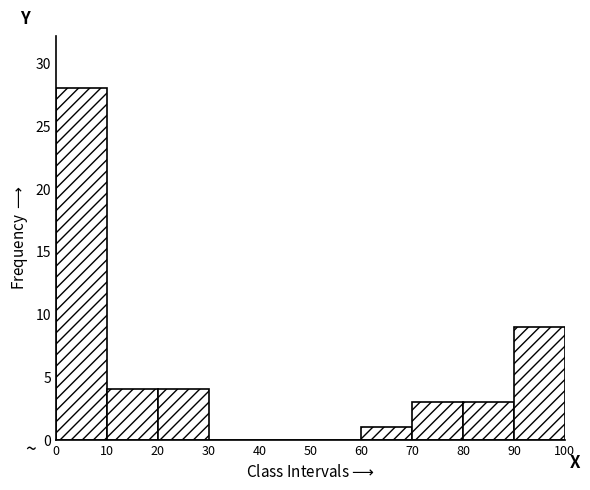

Reading left to right, list every bar in this chart as the range it spans on the x-axis followed by its height. The values are not printed on the chart, so give them approximately, as read against the axis.

0 to 10: 28
10 to 20: 4
20 to 30: 4
30 to 40: 0
40 to 50: 0
50 to 60: 0
60 to 70: 1
70 to 80: 3
80 to 90: 3
90 to 100: 9